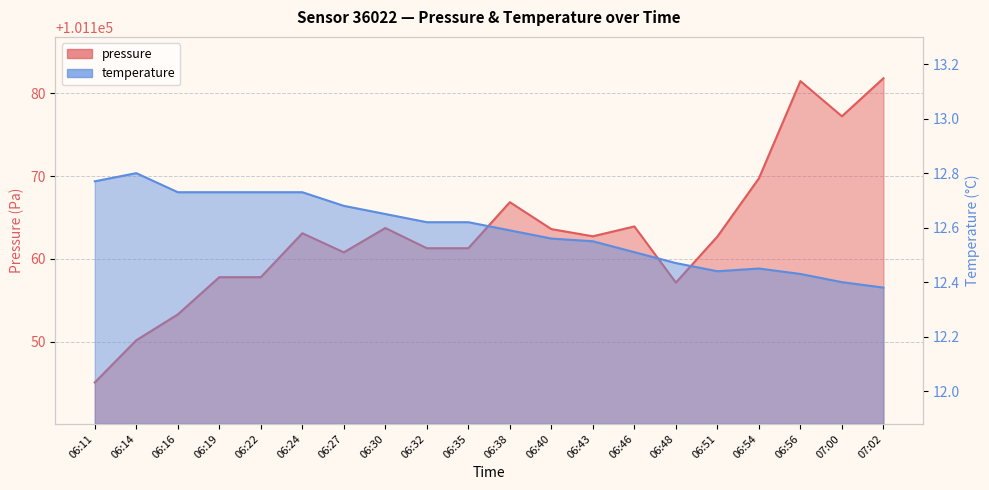

How many interior local peaks does the temperature series have?

2